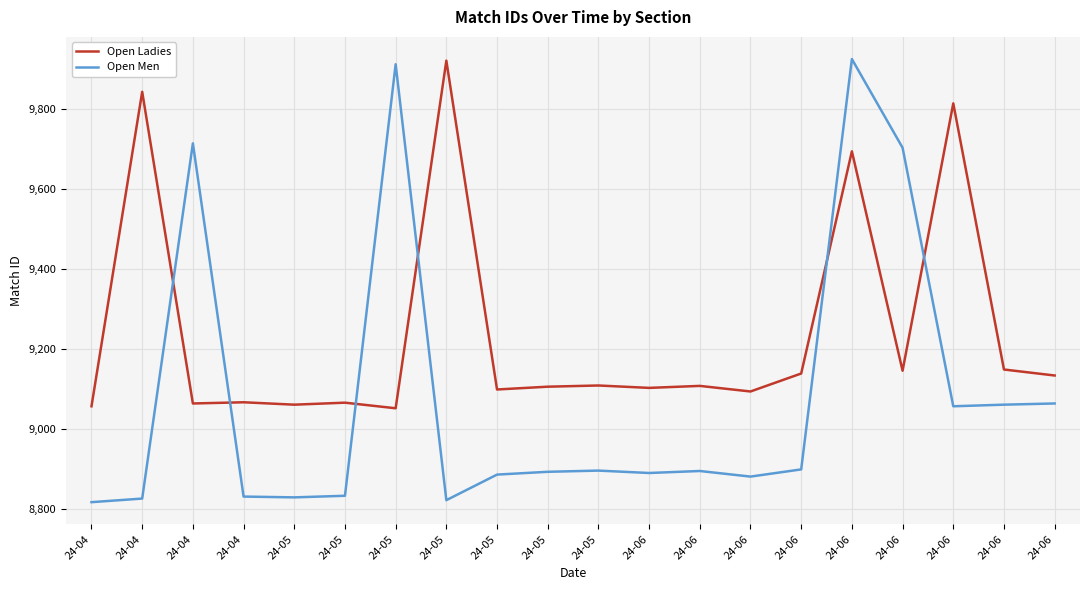

The Open Men series shows 9063 at 24-06. True or false?

True